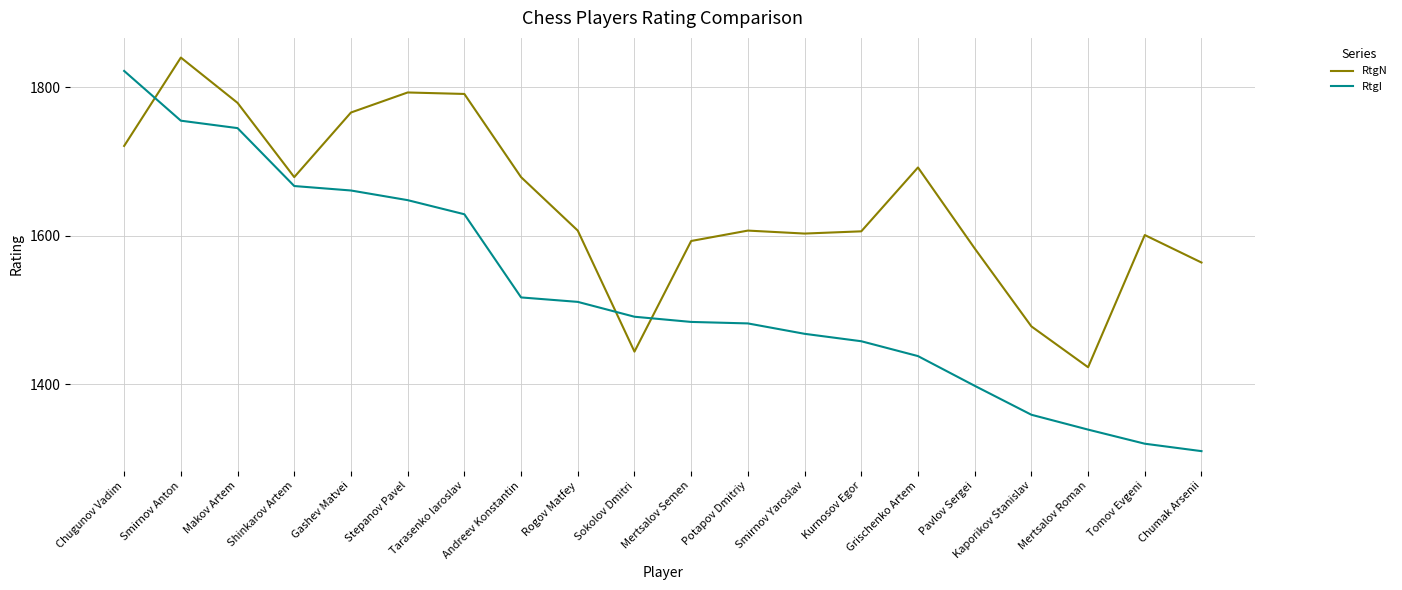

Where do RtgN and RtgI first cross each other?

Chugunov Vadim and Smirnov Anton